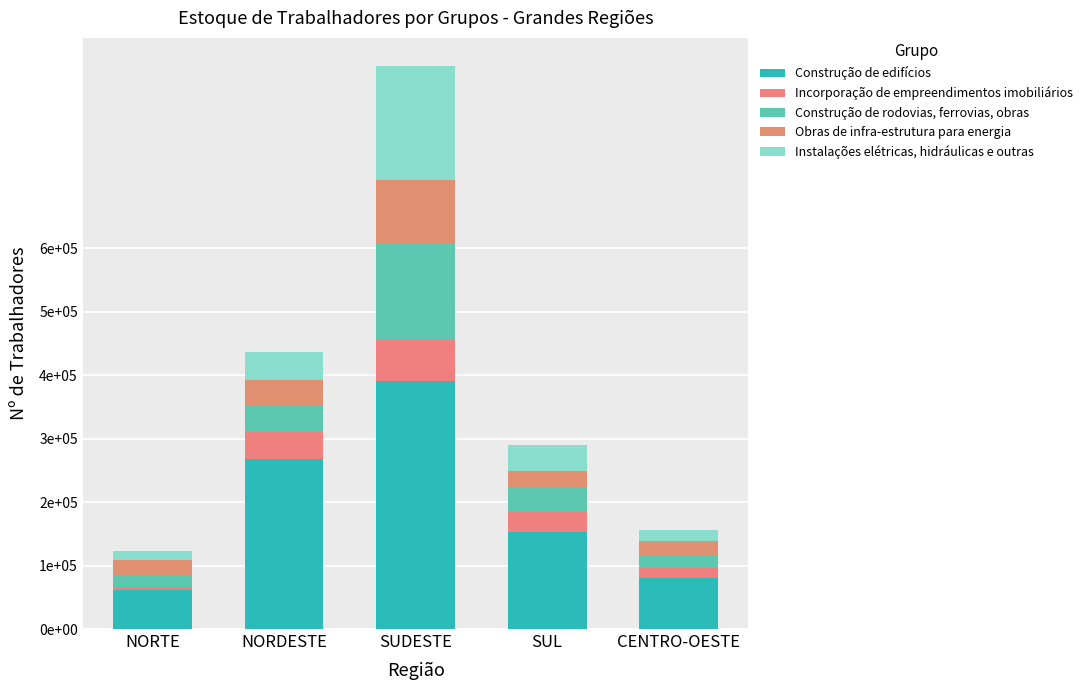

Are the bars horizontal?

No